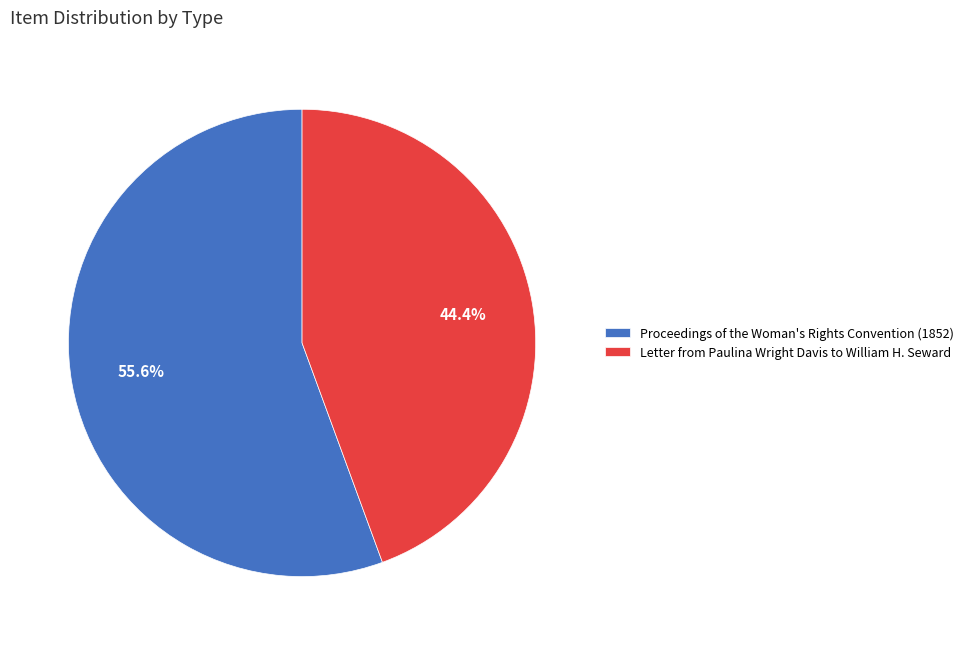

To the nearest percent, what is the difference between the Proceedings of the Woman's Rights Convention (1852) and Letter from Paulina Wright Davis to William H. Seward slice percentages?

11%